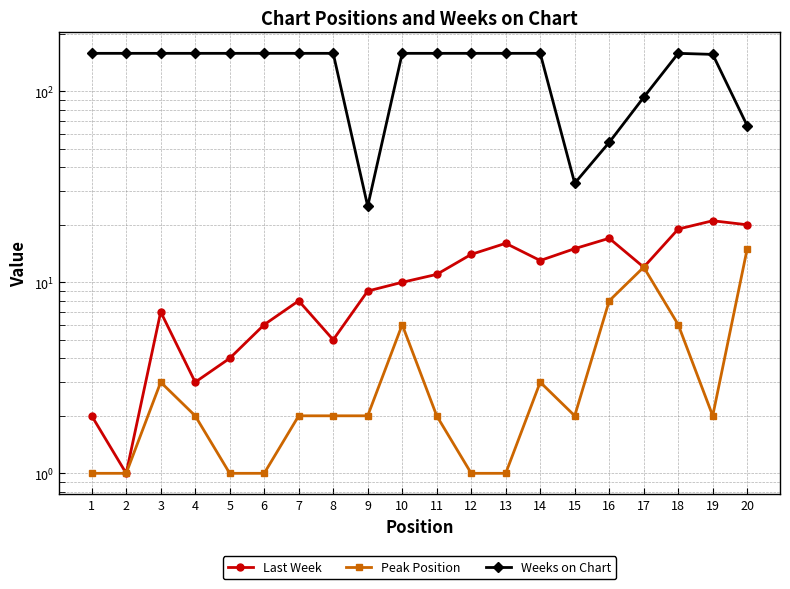

Rank the series at 20 from highest to lowest value.

Weeks on Chart, Last Week, Peak Position